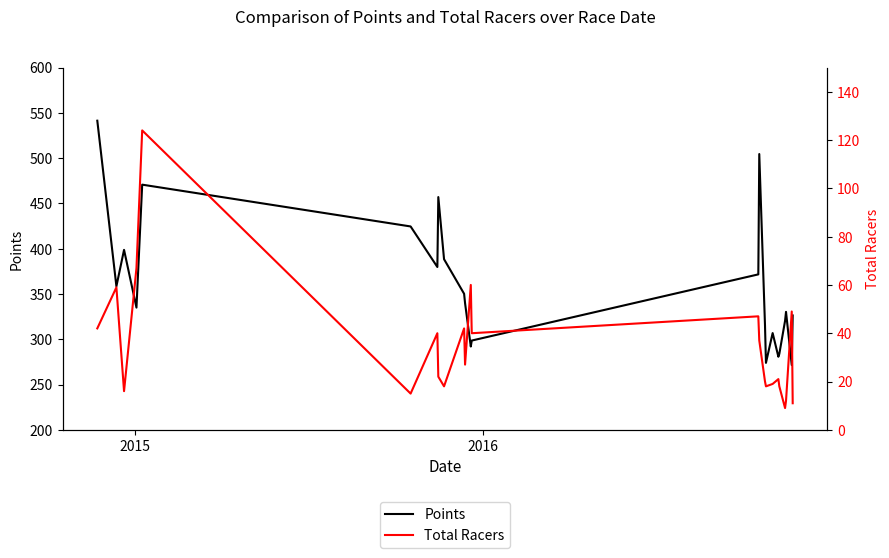

In Points, how many points are higher than both neighbors (excluding endpoints)?

6